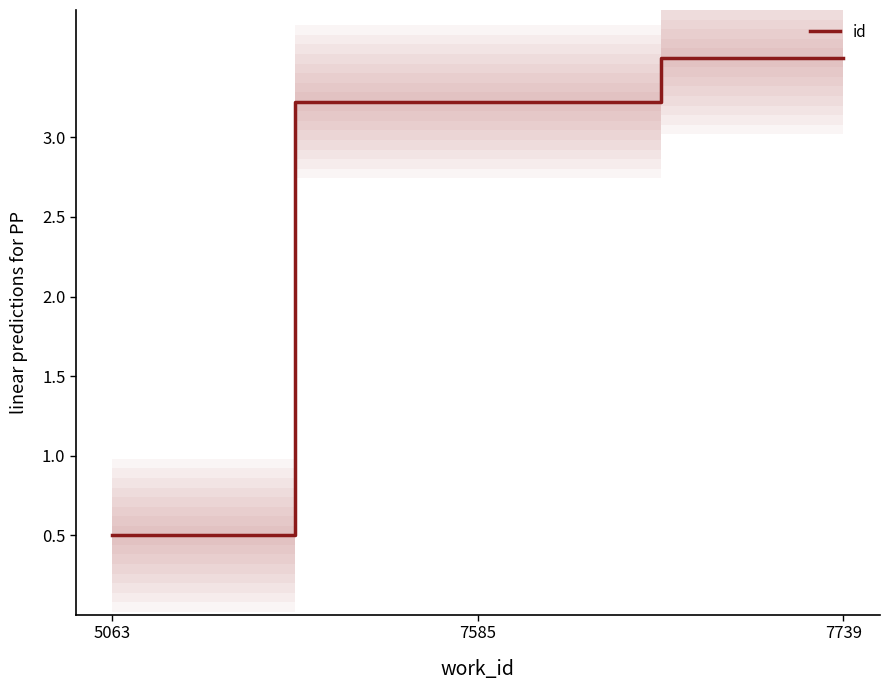

How many values exceed 3?

2